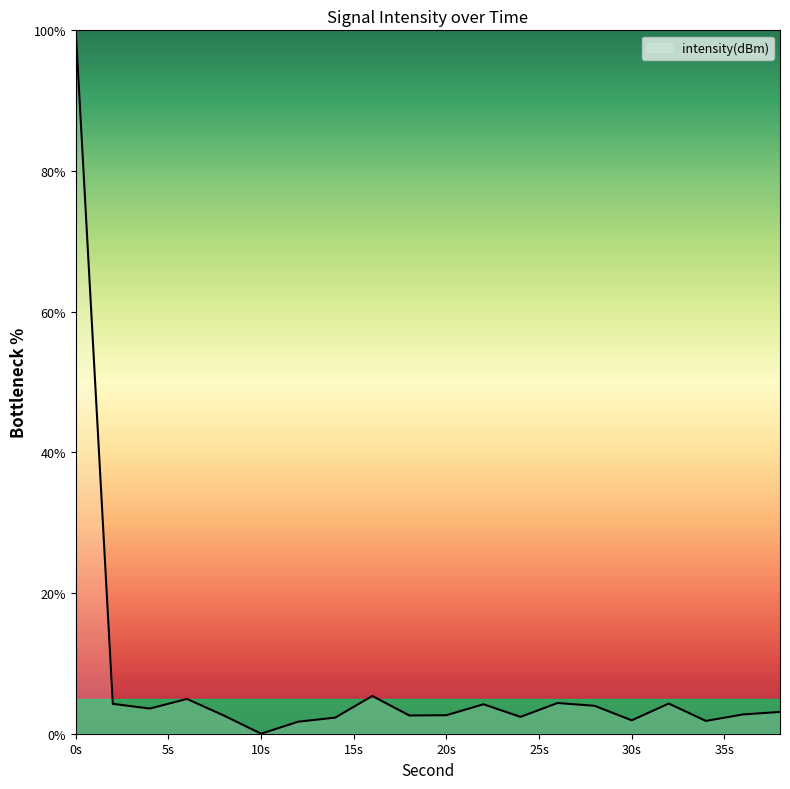

Does the chart display data point markers on the line(s)?

No